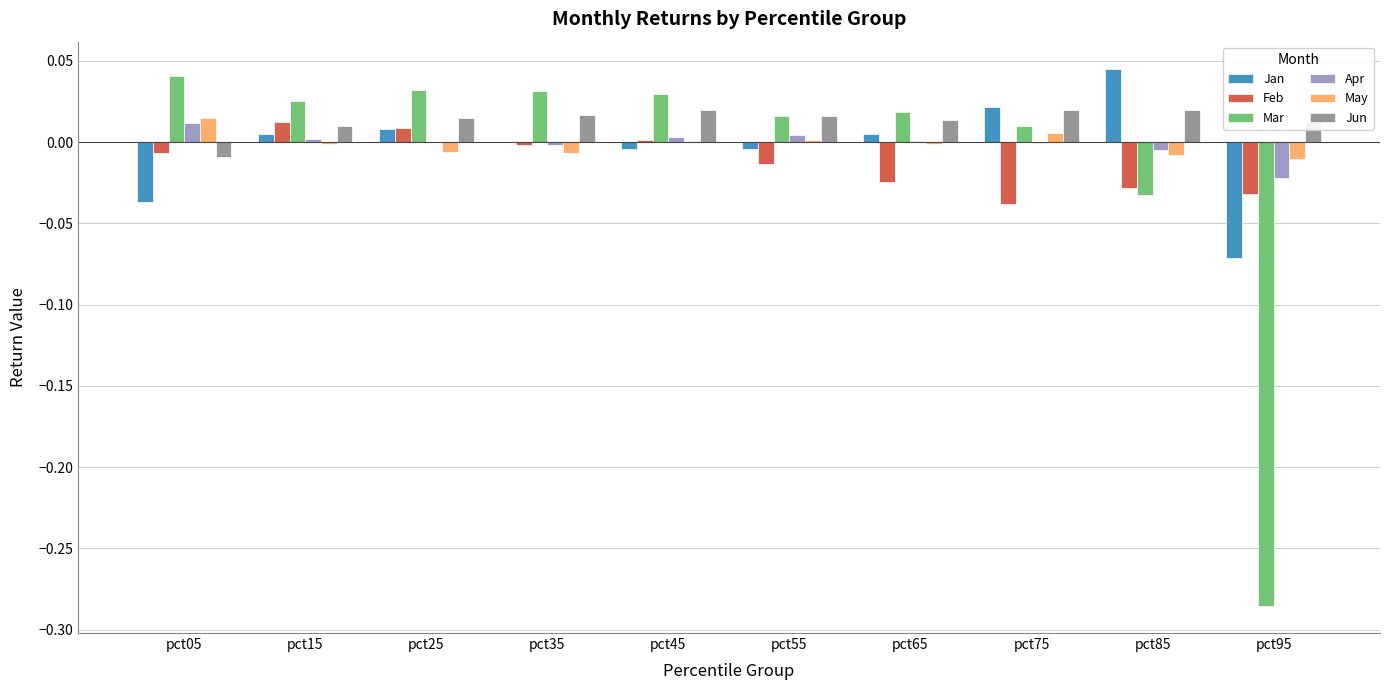

Is it true that Jun equals 0.0 at pct25?

True